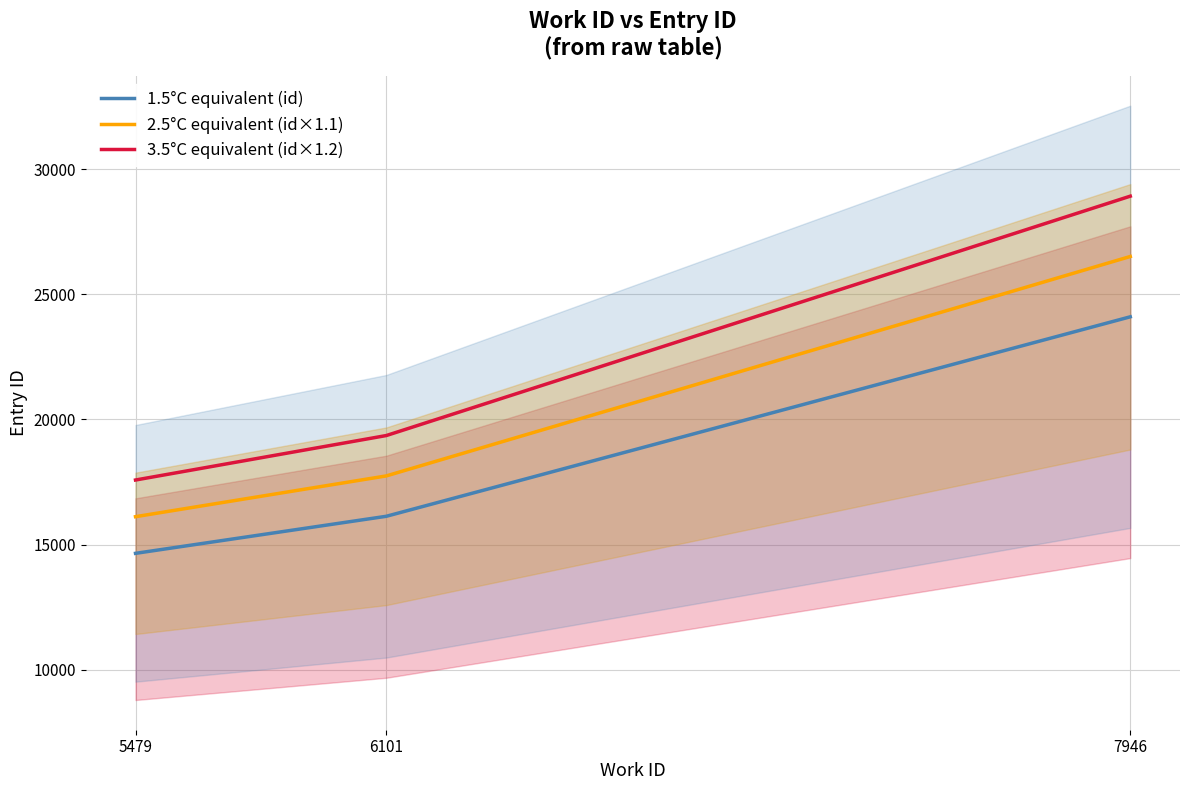

Rank the series at 6101 from highest to lowest value.

3.5°C equivalent (id×1.2), 2.5°C equivalent (id×1.1), 1.5°C equivalent (id)